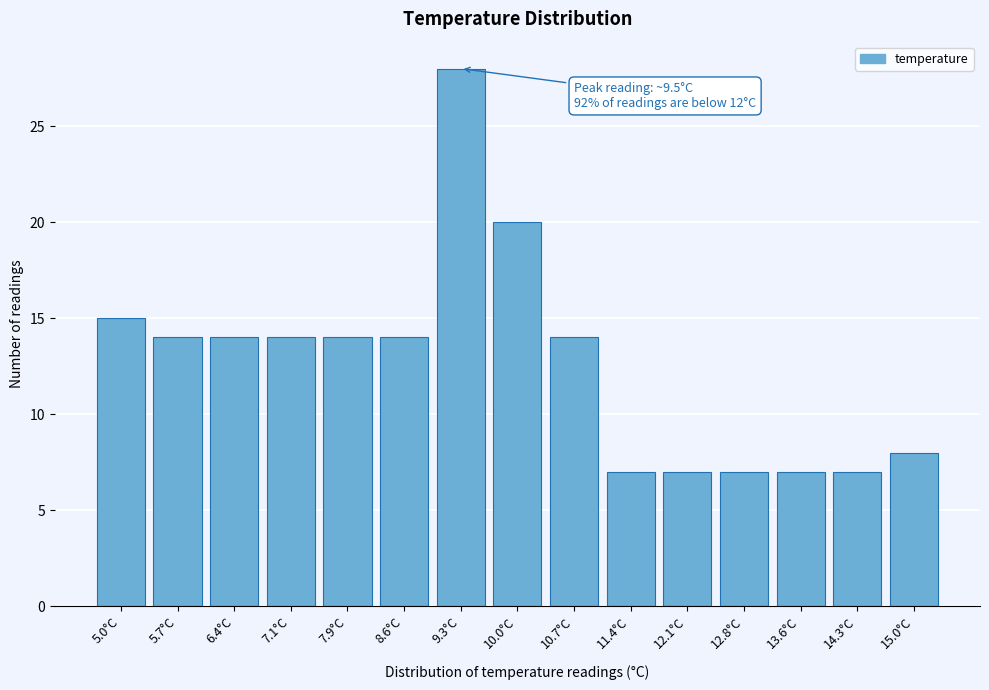

Reading left to right, list all the values displayed in this chart.

15	14	14	14	14	14	28	20	14	7	7	7	7	7	8